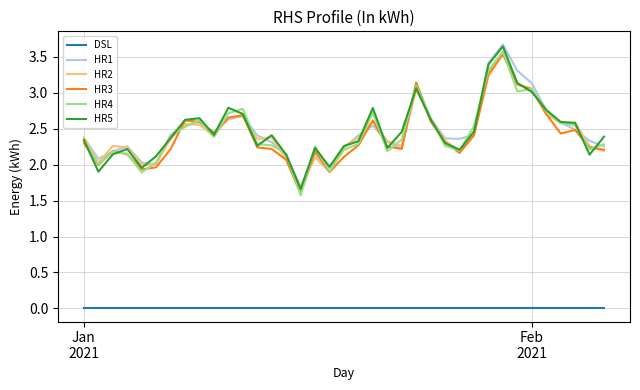

Which series has the widest spread of values?

HR4